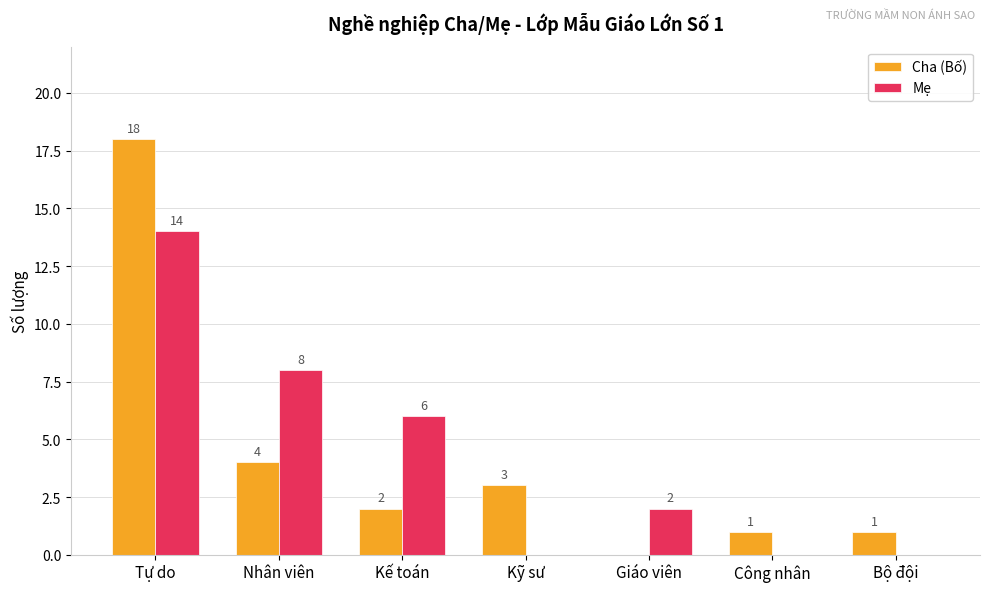

At which label does Cha (Bố) first exceed 2?

Tự do